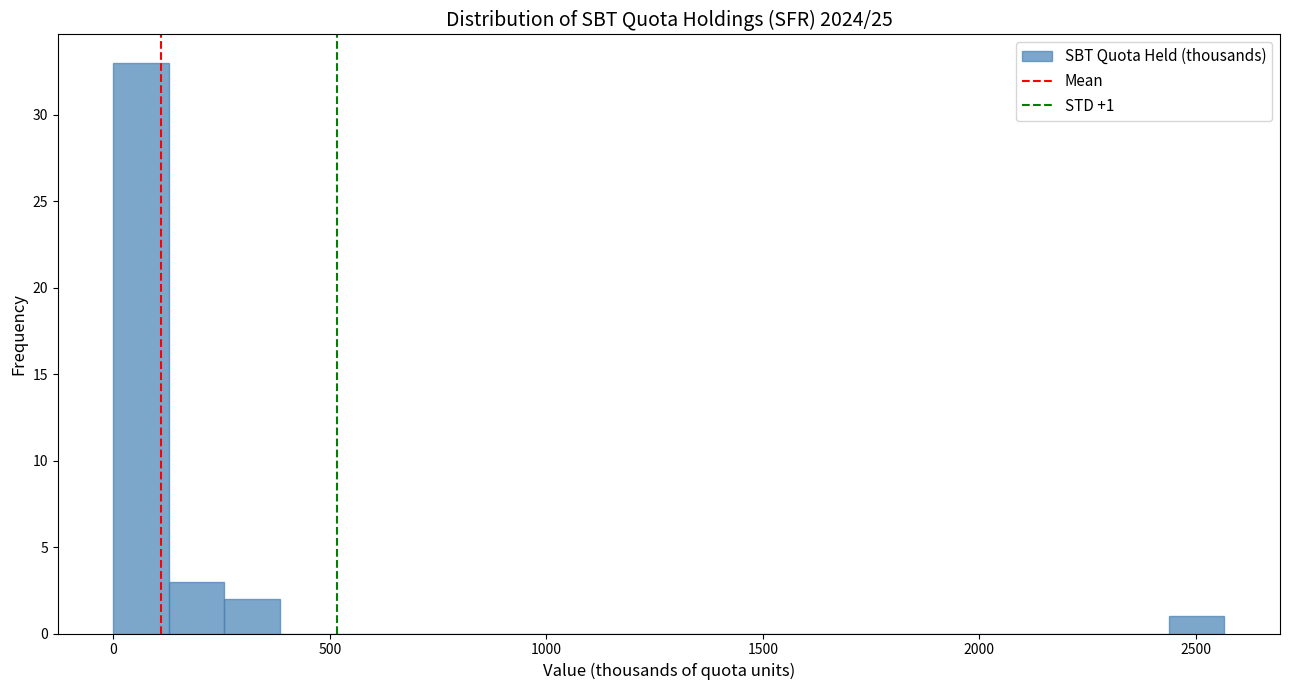

Read against the x-axis, roughly where is the centre of the tallest bar?

50